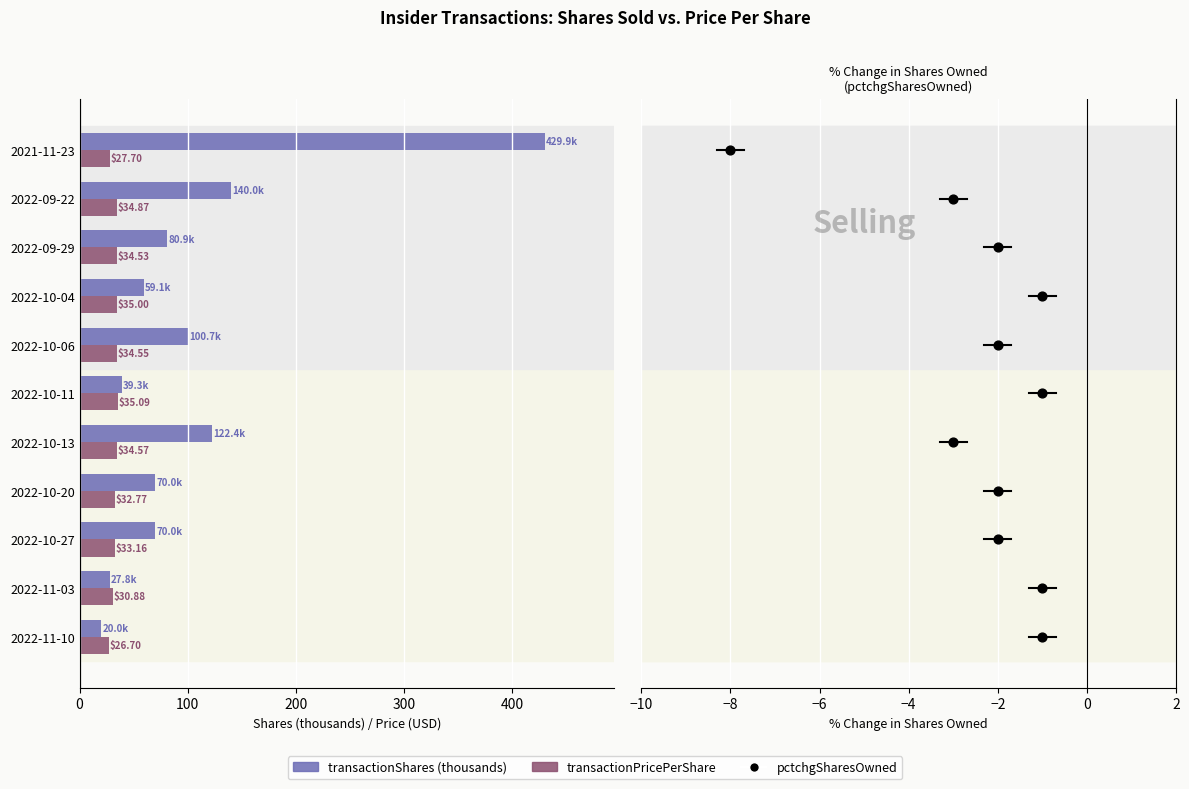

Which series contains the highest Y value?

transactionShares (thousands)